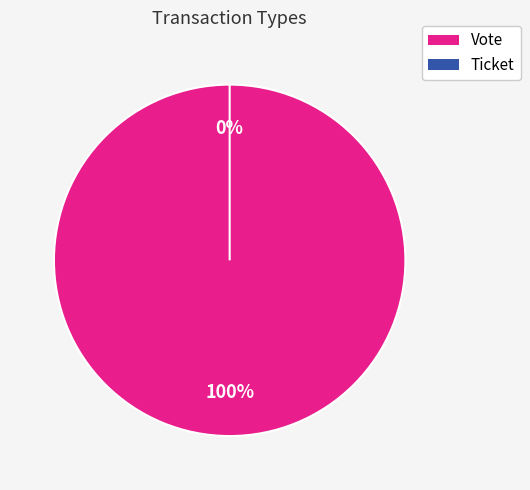

What is the change in value from Vote to Ticket?

-1